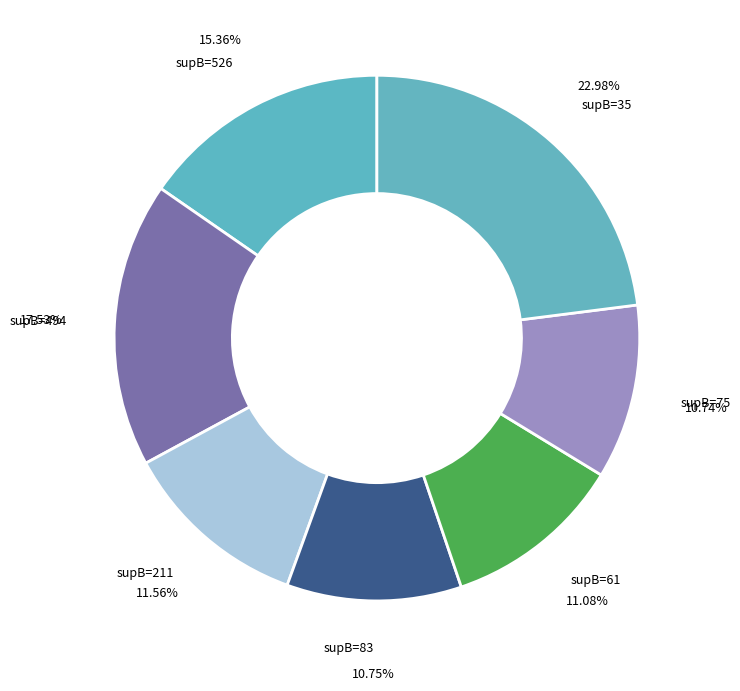

Count the number of slices in the pie.

7